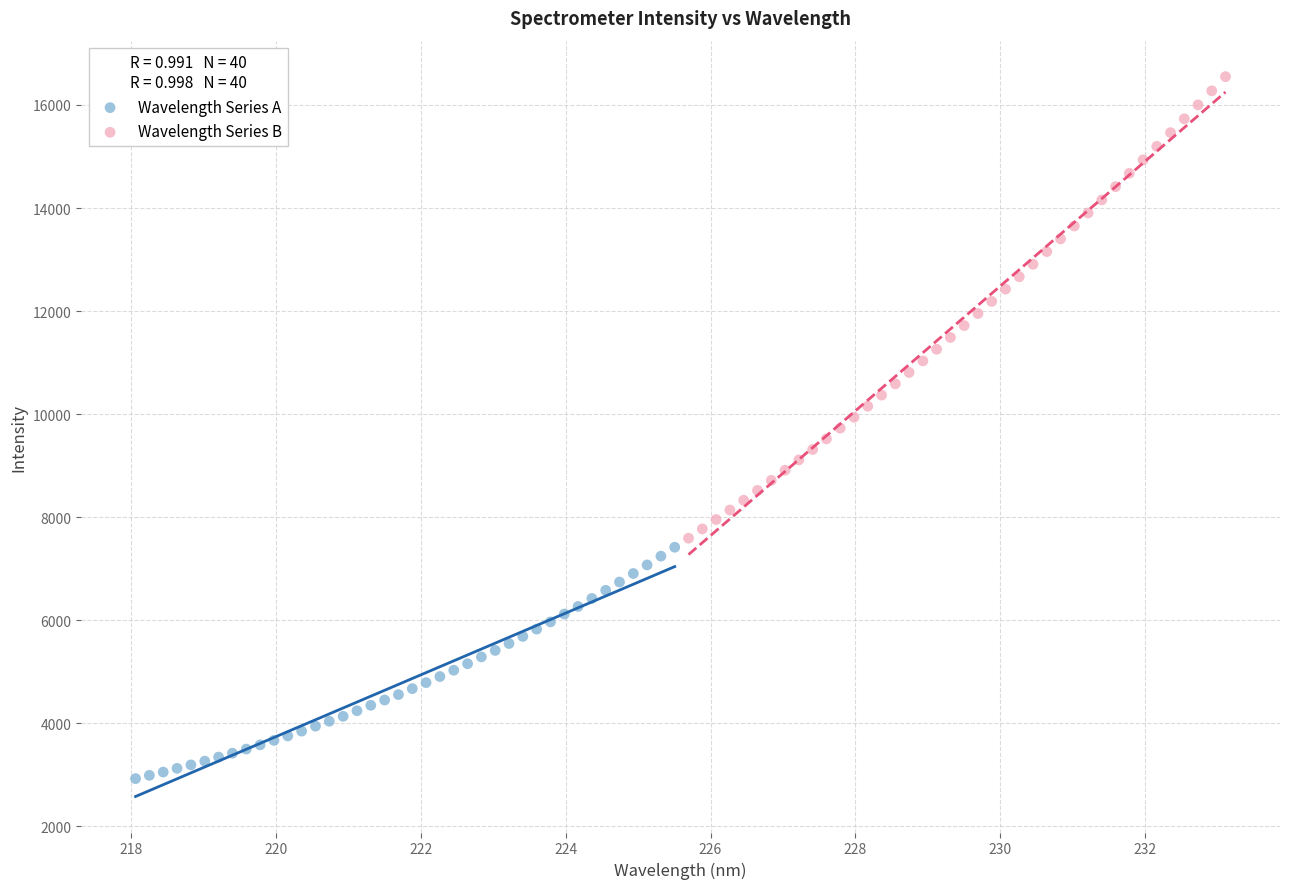

Which series reaches the minimum Y coordinate?

Wavelength Series A